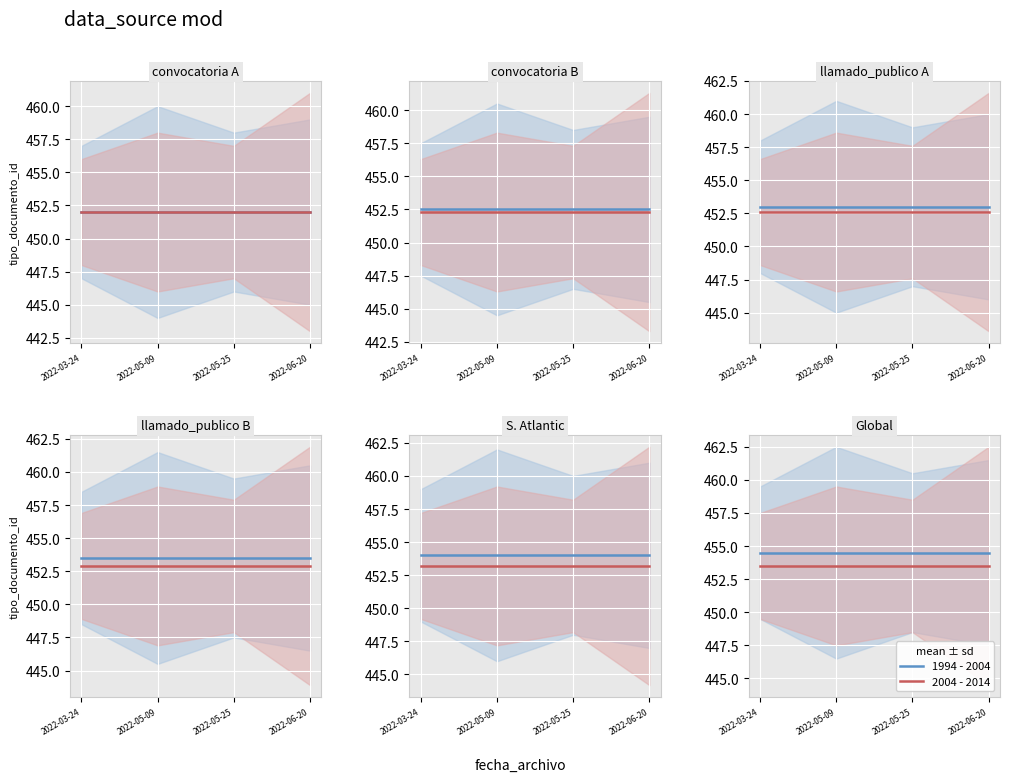

What is the lowest value of the 1994 - 2004 series?

454.5